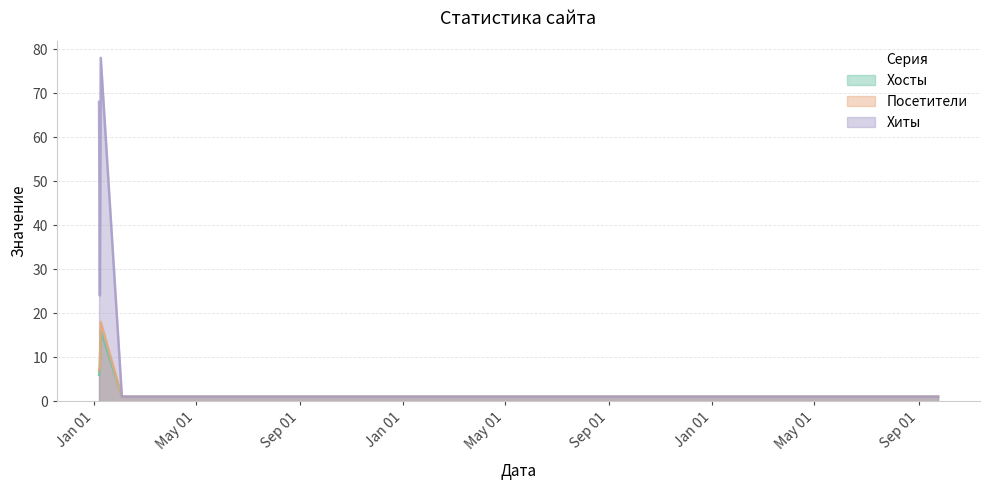

How many lines are shown in the chart?

3